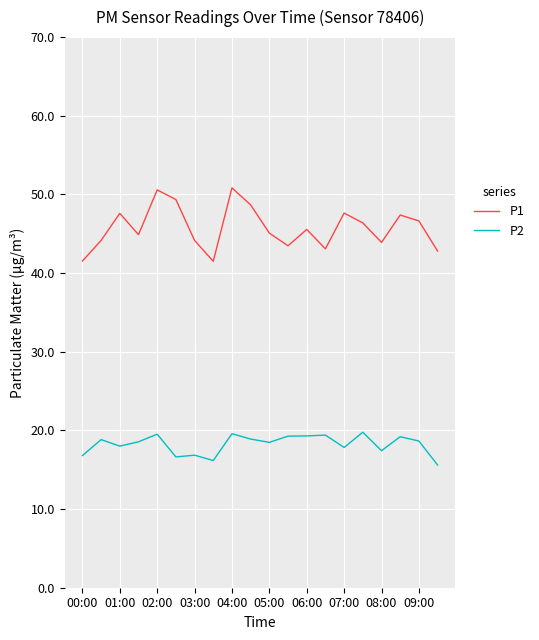

List the series in order of their peak value, lowest first.

P2, P1